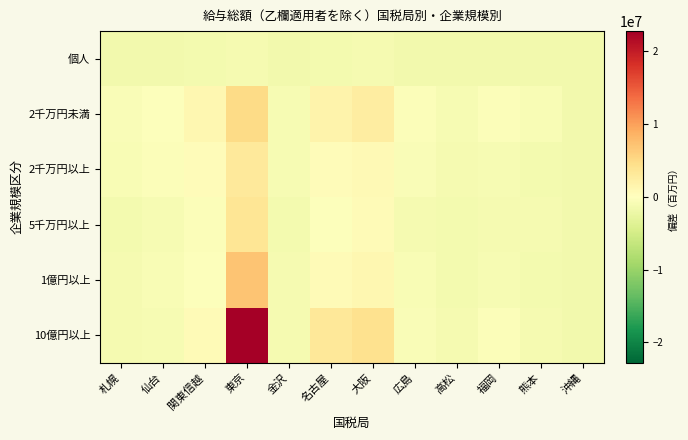

Which series has the largest range (max minus min)?

10億円以上